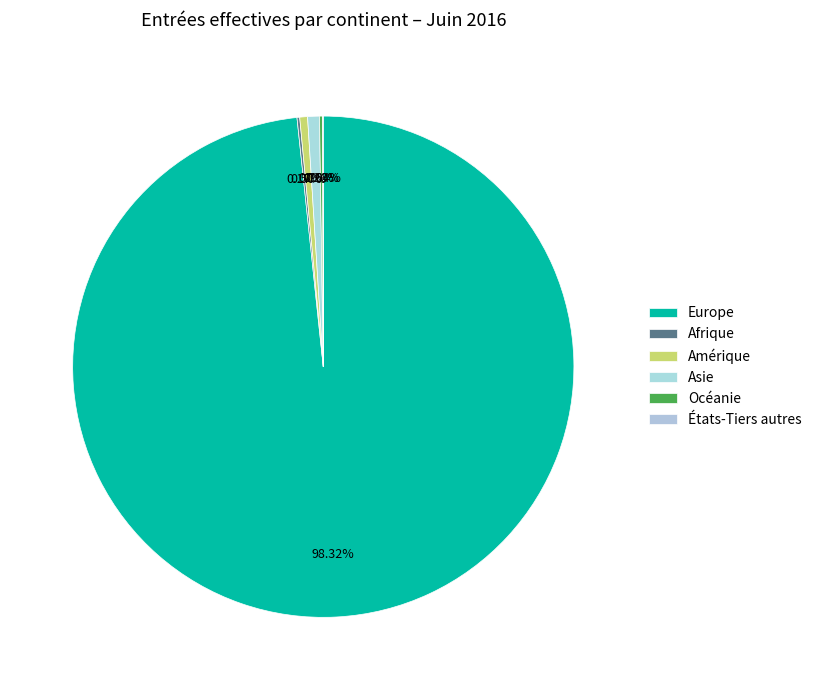

To the nearest percent, what percentage of the pie is Amérique?

1%